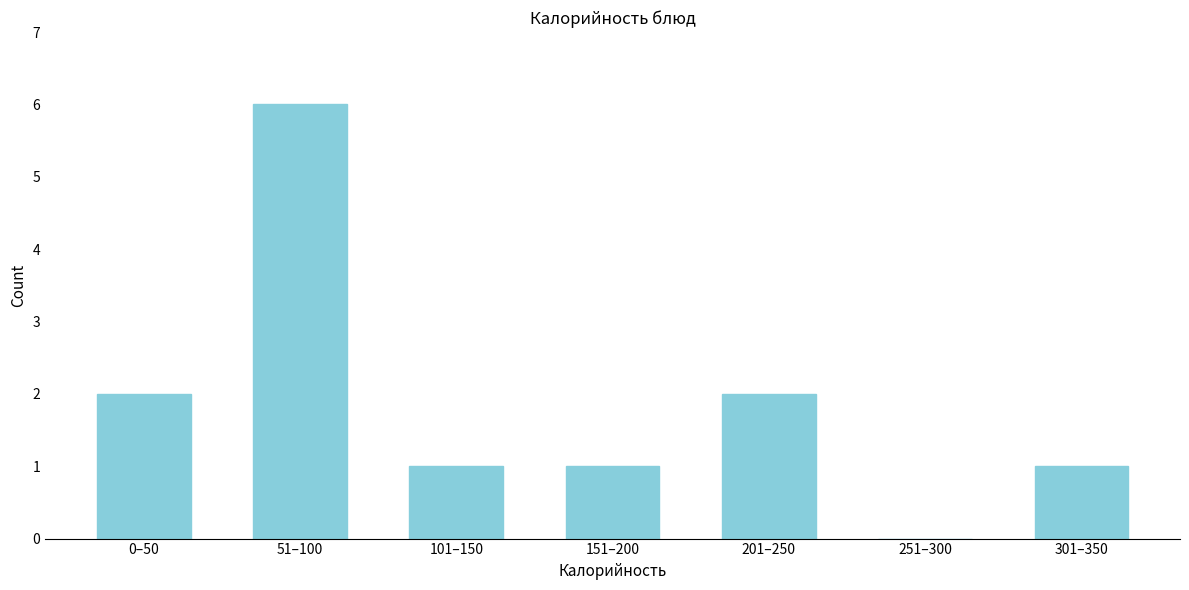

Reading left to right, what are all the values shown in this chart?

0–50=2	51–100=6	101–150=1	151–200=1	201–250=2	251–300=0	301–350=1